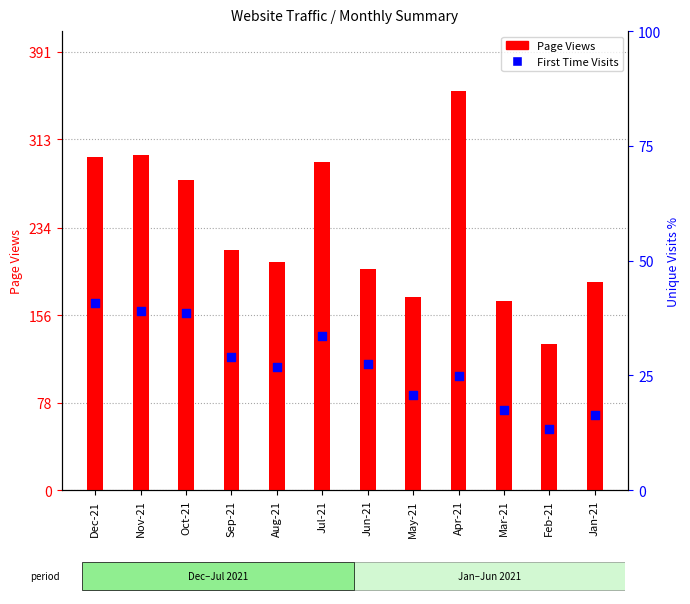

What are all the series names shown in the legend?

Page Views, First Time Visits